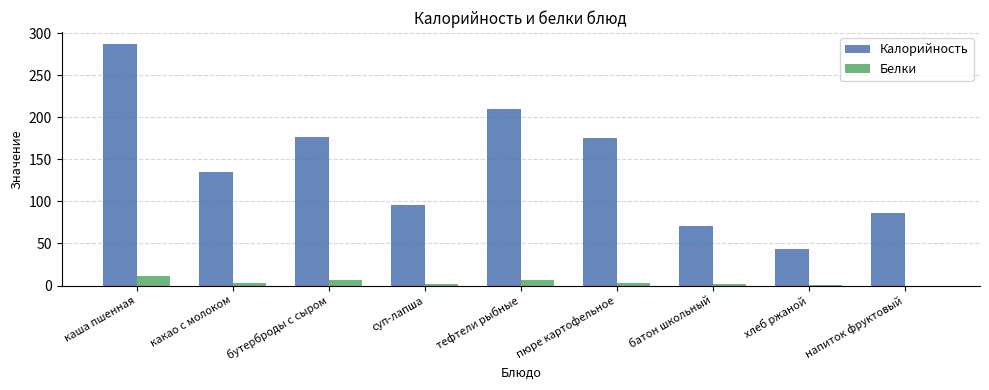

Which series changed the most between какао с молоком and хлеб ржаной?

Калорийность